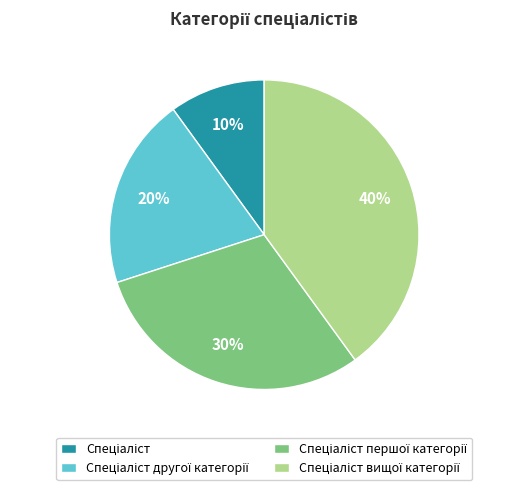

To the nearest percent, what is the average slice percentage?

25%